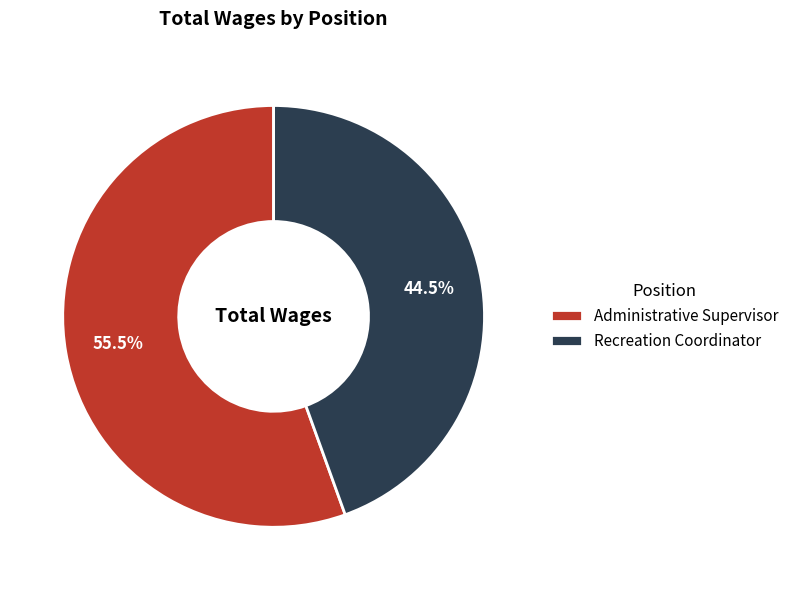

Which category has the biggest portion of the pie?

Administrative Supervisor